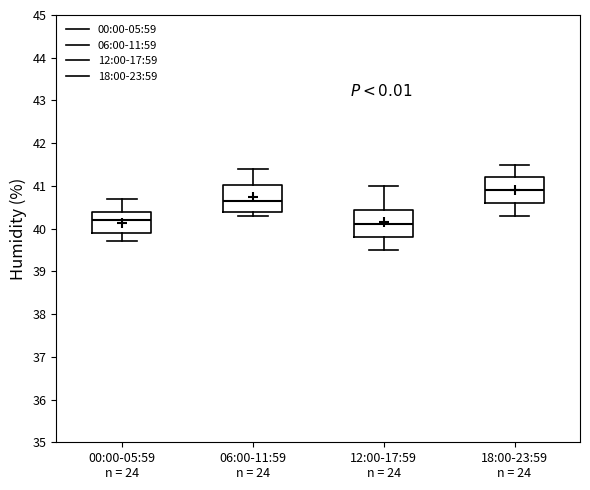

Reading left to right, read every box against the y-axis: the position of its median line, the range the box covers, and the ends of its whiskers. The values are not printed on the chart, so give them approximately, as read against the axis.

00:00-05:59 n = 24: median 40.2, box 39.9 to 40.4, whiskers 39.7 to 40.7
06:00-11:59 n = 24: median 40.7, box 40.4 to 41.0, whiskers 40.3 to 41.4
12:00-17:59 n = 24: median 40.1, box 39.8 to 40.4, whiskers 39.5 to 41.0
18:00-23:59 n = 24: median 40.9, box 40.6 to 41.2, whiskers 40.3 to 41.5